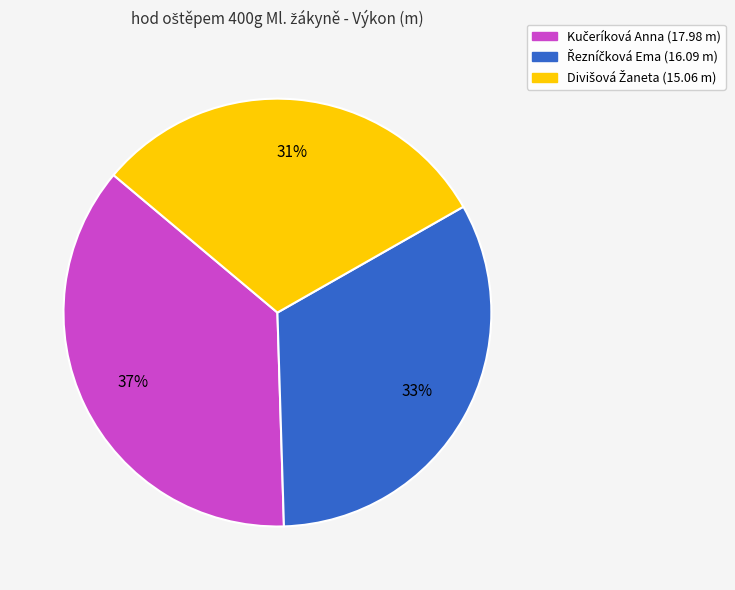

Is there any slice that represents more than half of the pie?

No